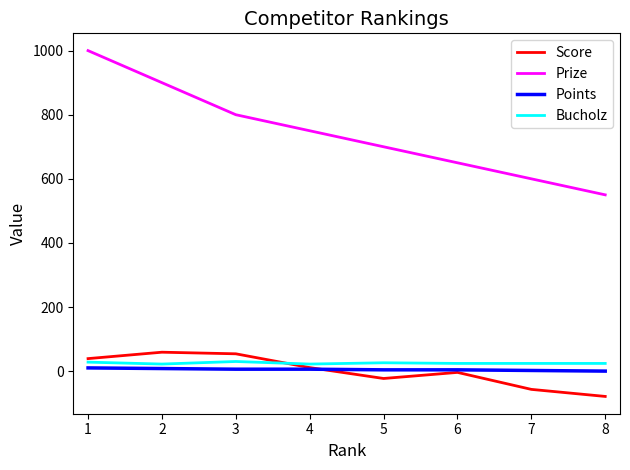

True or false: Score has a value of -57 at 7.

True